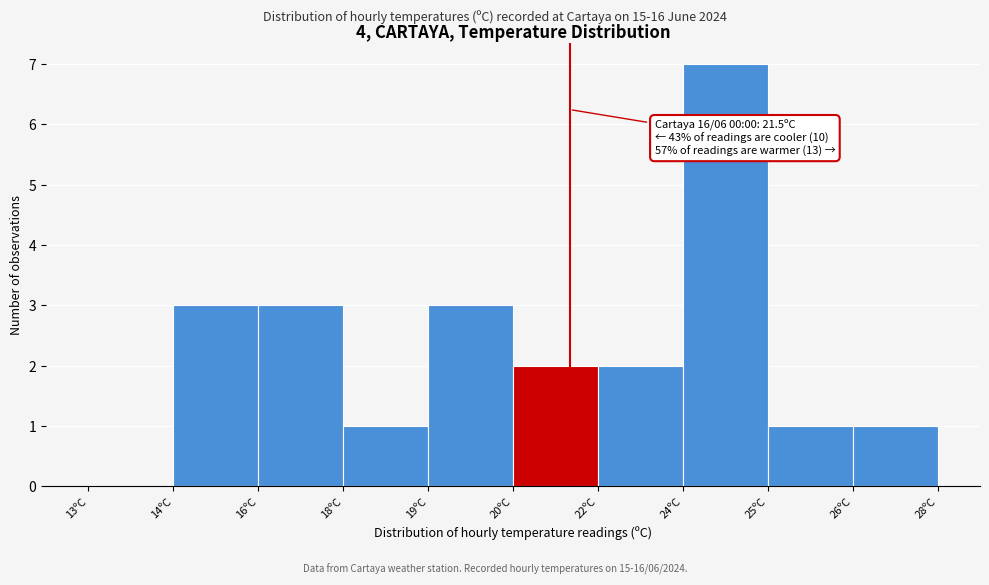

Reading left to right, extract all data points from this chart.

13ºC=0	14ºC=3	16ºC=3	18ºC=1	19ºC=3	20ºC=2	22ºC=2	24ºC=7	25ºC=1	26ºC=1